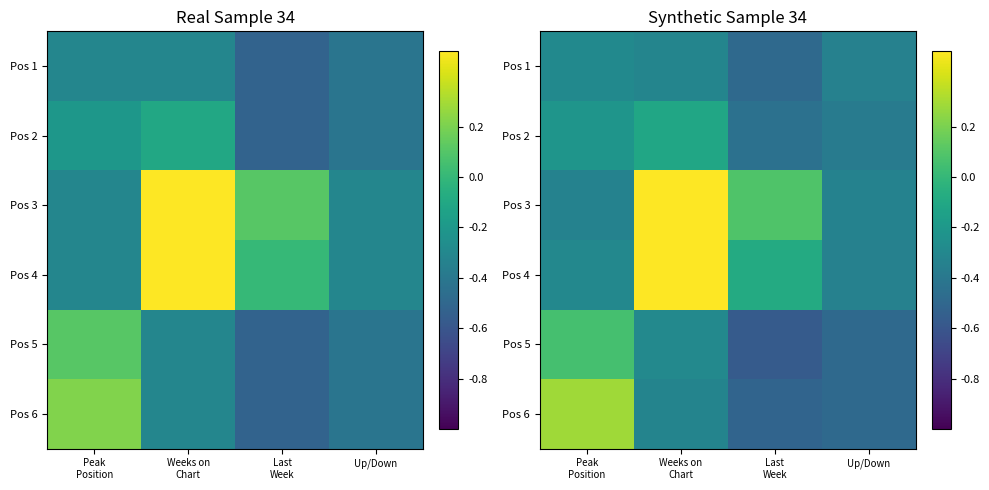

Which category has the highest value across all series?

Weeks on
Chart